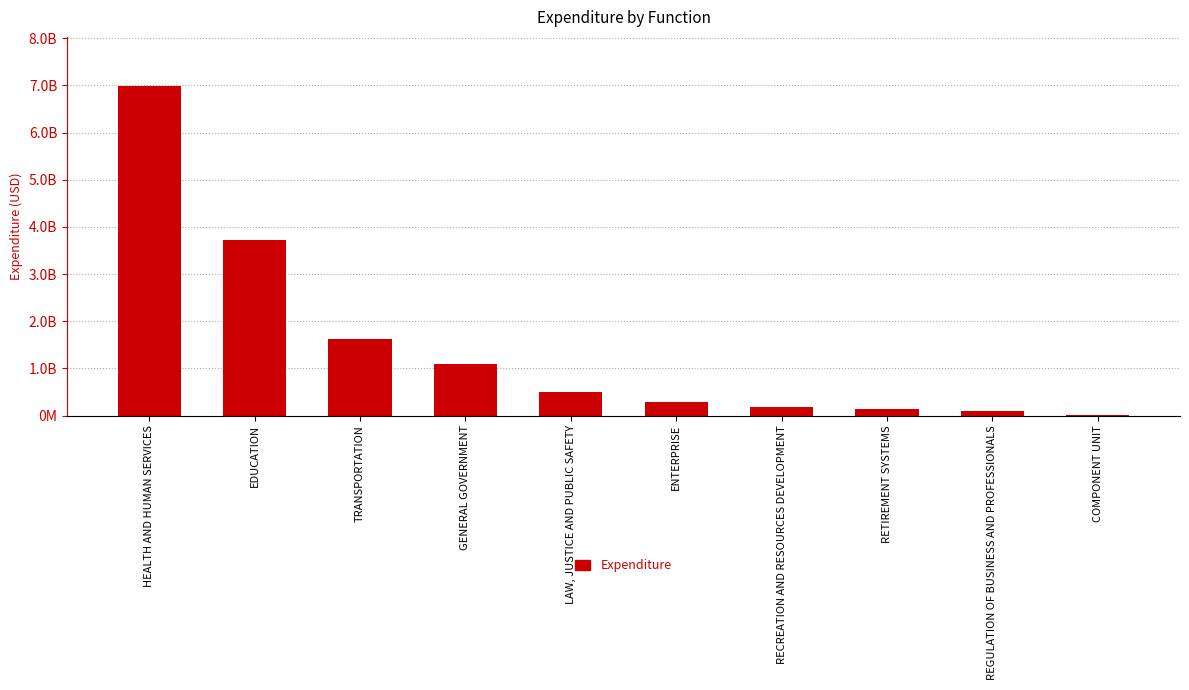

What value does the data have at LAW, JUSTICE AND PUBLIC SAFETY?

502112455.6